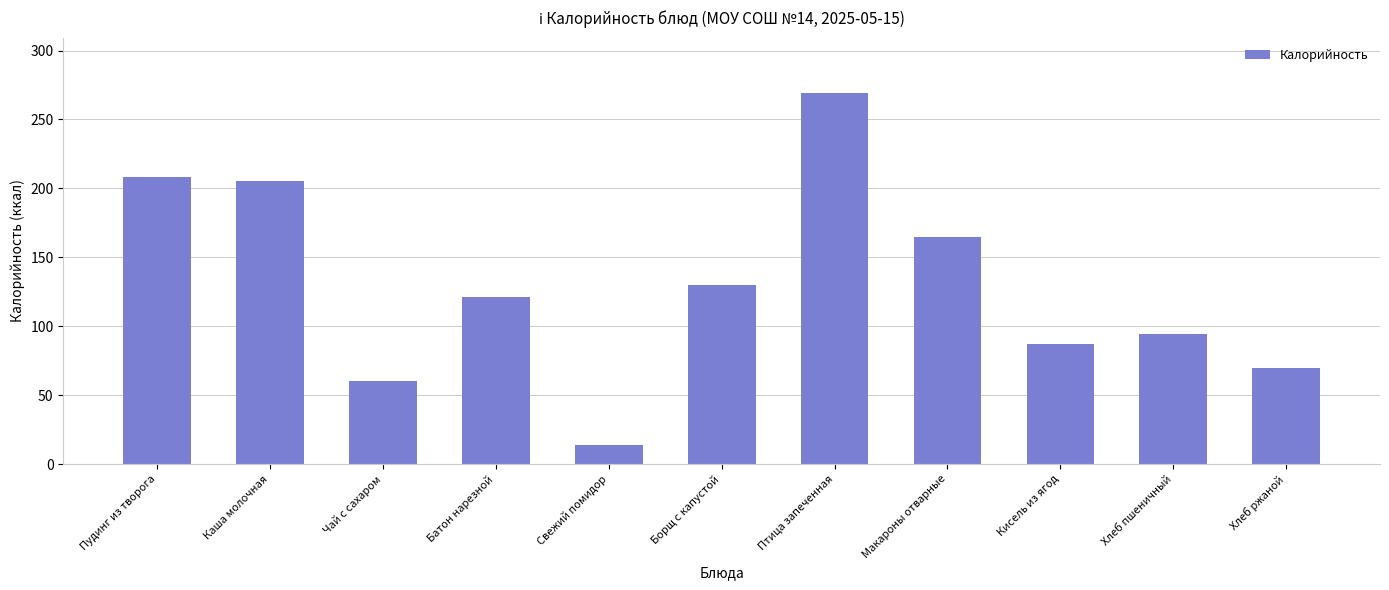

List the labels in order of value, largest first.

Птица запеченная, Пудинг из творога, Каша молочная, Макароны отварные, Борщ с капустой, Батон нарезной, Хлеб пшеничный, Кисель из ягод, Хлеб ржаной, Чай с сахаром, Свежий помидор